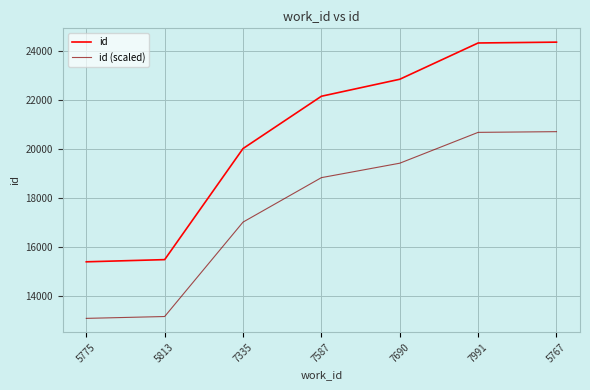

What is the highest value of the id (scaled) series?

20720.5